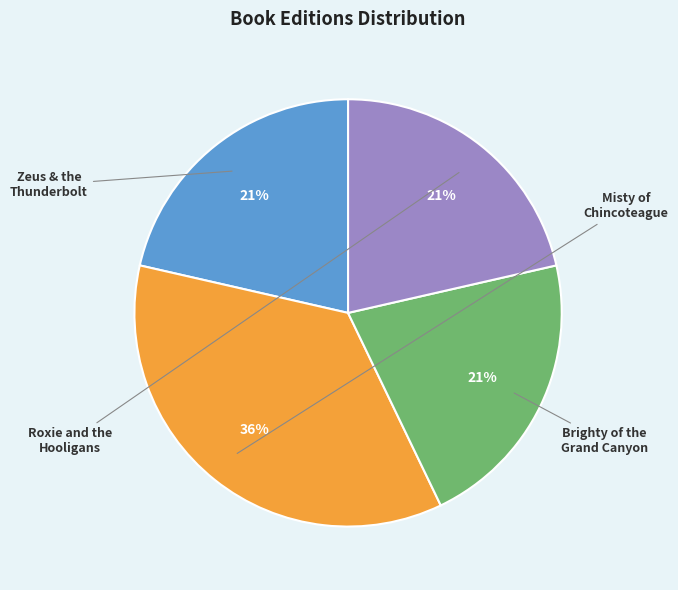

To the nearest percent, what is the average slice percentage?

25%